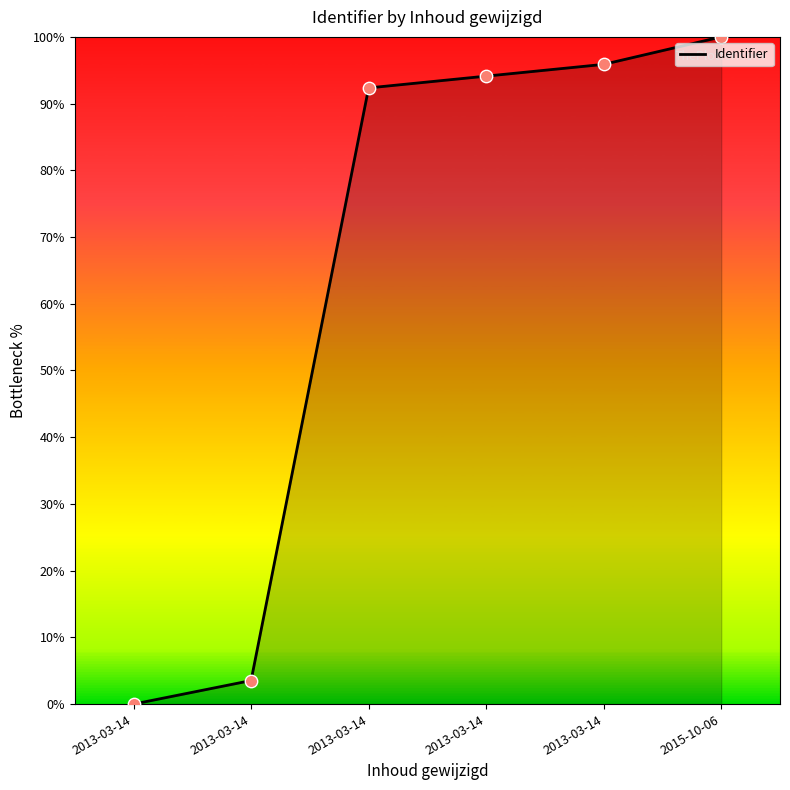

What is the ratio of the value at 2013-03-14 to the value at 2015-10-06?

0.9